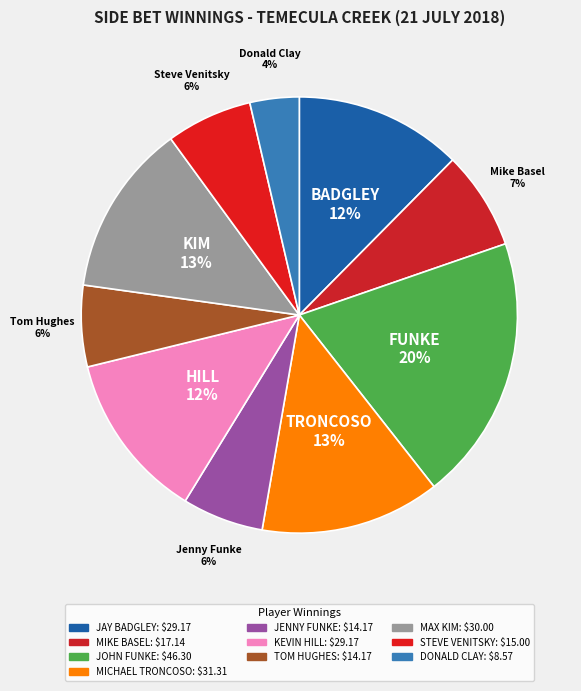

How many slices are in this pie chart?

10